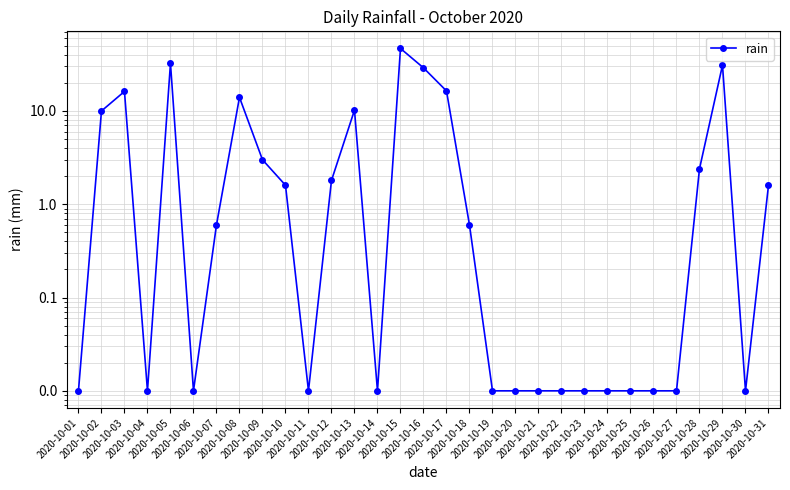

True or false: there are more than 2 points higher than both neighbors.

True